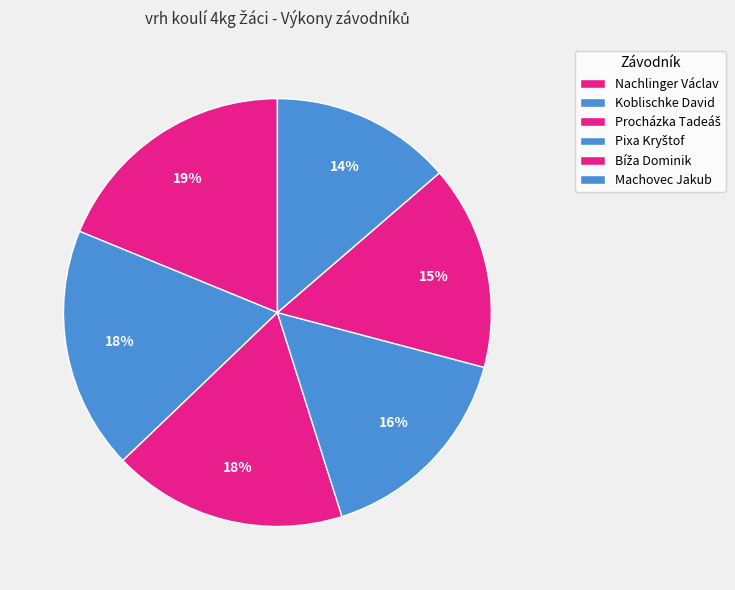

Rank the categories by value from highest to lowest.

Nachlinger Václav, Koblischke David, Procházka Tadeáš, Pixa Kryštof, Bíža Dominik, Machovec Jakub